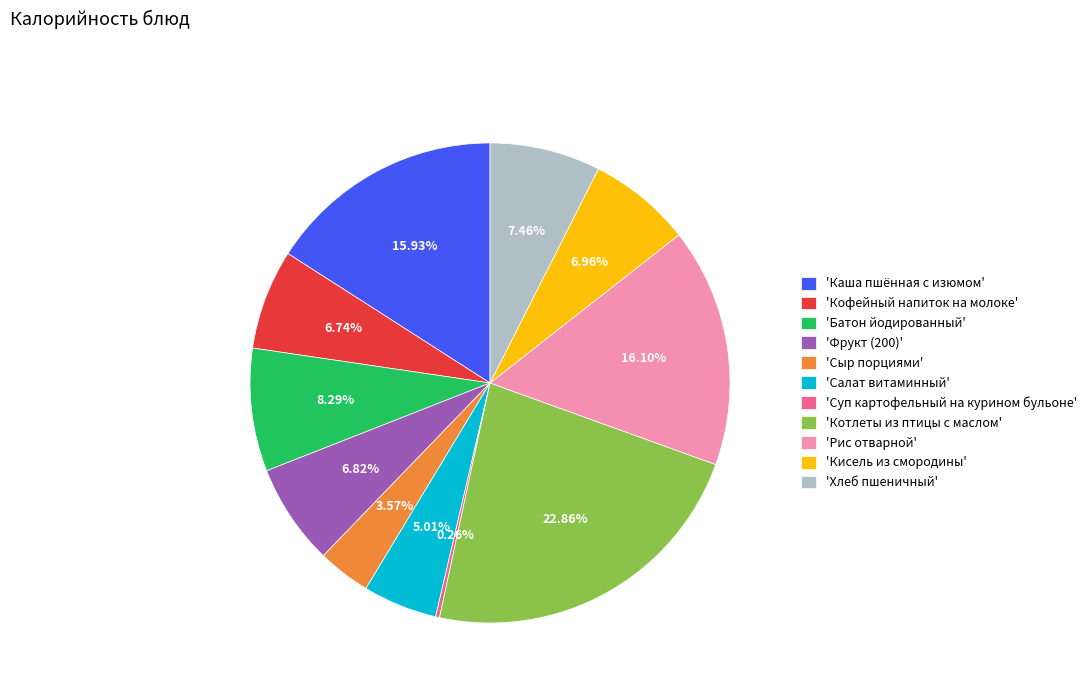

Do 'Салат витаминный' and 'Кофейный напиток на молоке' together represent more than half of the pie?

No